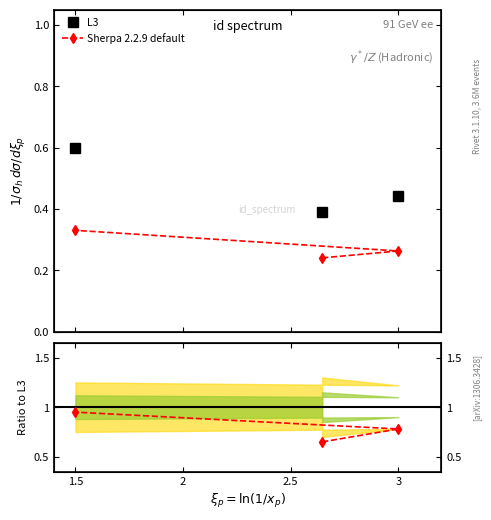

Count the L3 values in the range 0 to 1.

3